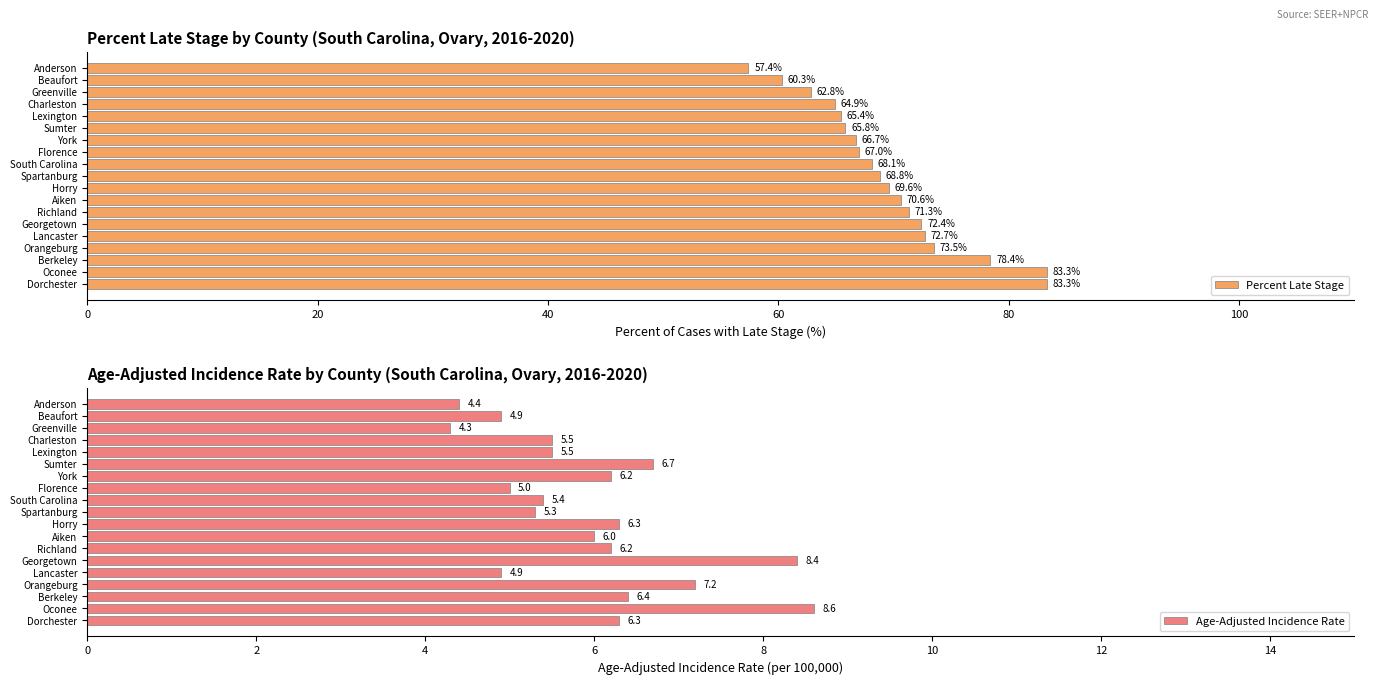

Reading left to right, extract all data points from this chart.

Percent Late Stage: 83.3	83.3	78.4	73.5	72.7	72.4	71.3	70.6	69.6	68.8	68.1	67.0	66.7	65.8	65.4	64.9	62.8	60.3	57.4
Age-Adjusted Incidence Rate: 6.3	8.6	6.4	7.2	4.9	8.4	6.2	6.0	6.3	5.3	5.4	5.0	6.2	6.7	5.5	5.5	4.3	4.9	4.4